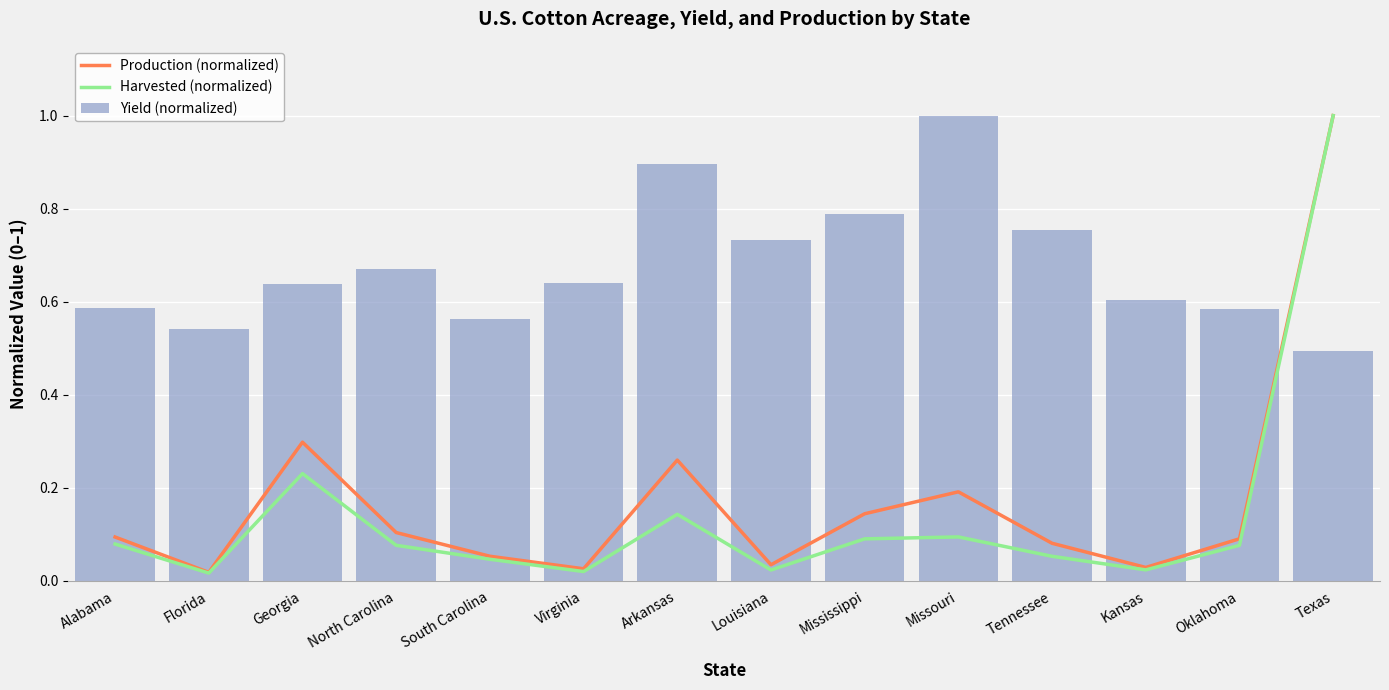

What is the label of the 10th bar from the left?

Missouri